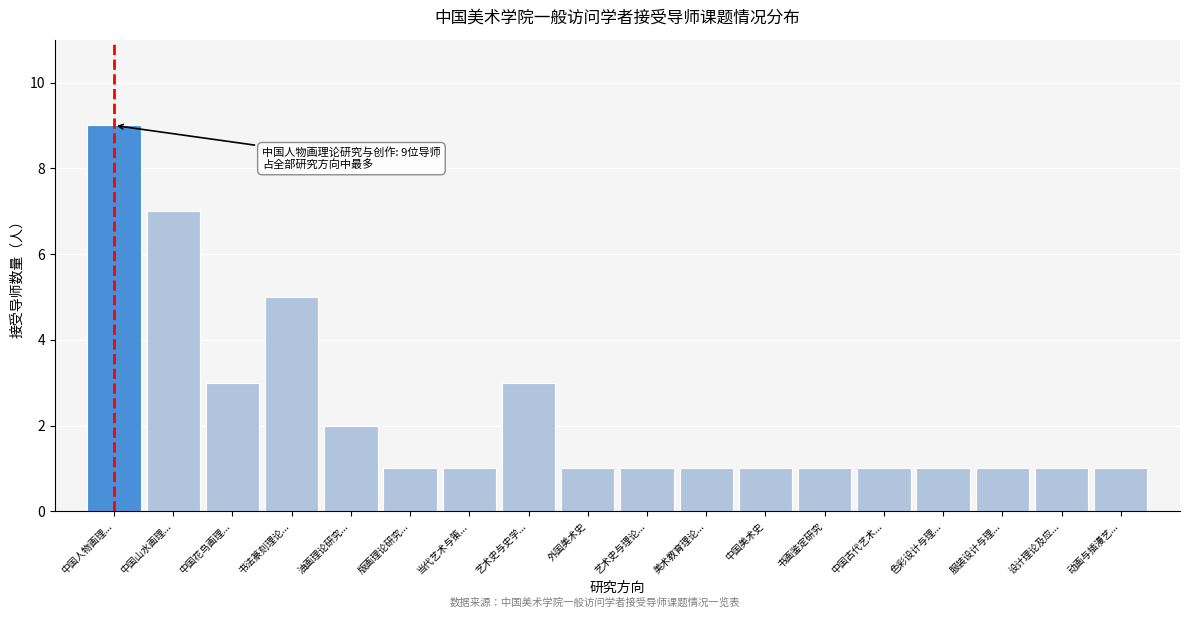

Reading left to right, what are all the values shown in this chart?

9	7	3	5	2	1	1	3	1	1	1	1	1	1	1	1	1	1